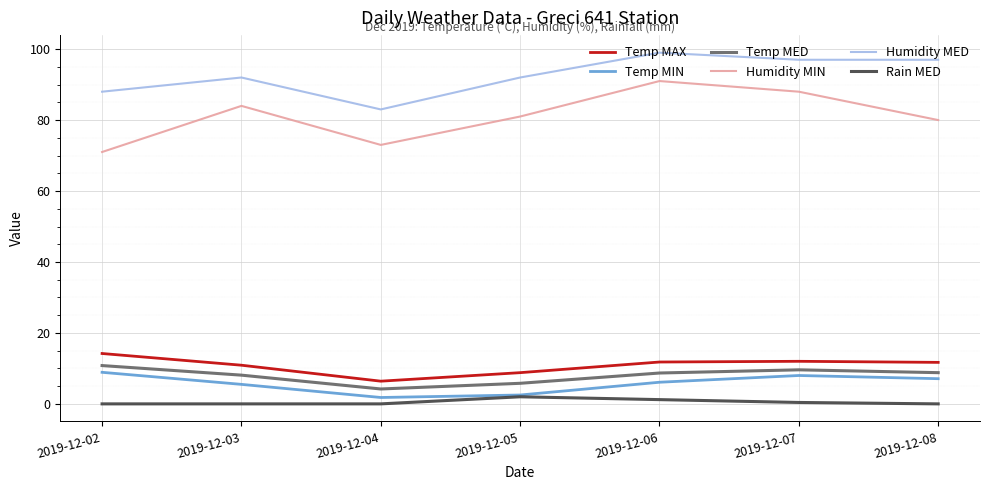

What is the maximum value for Temp MIN?

8.9